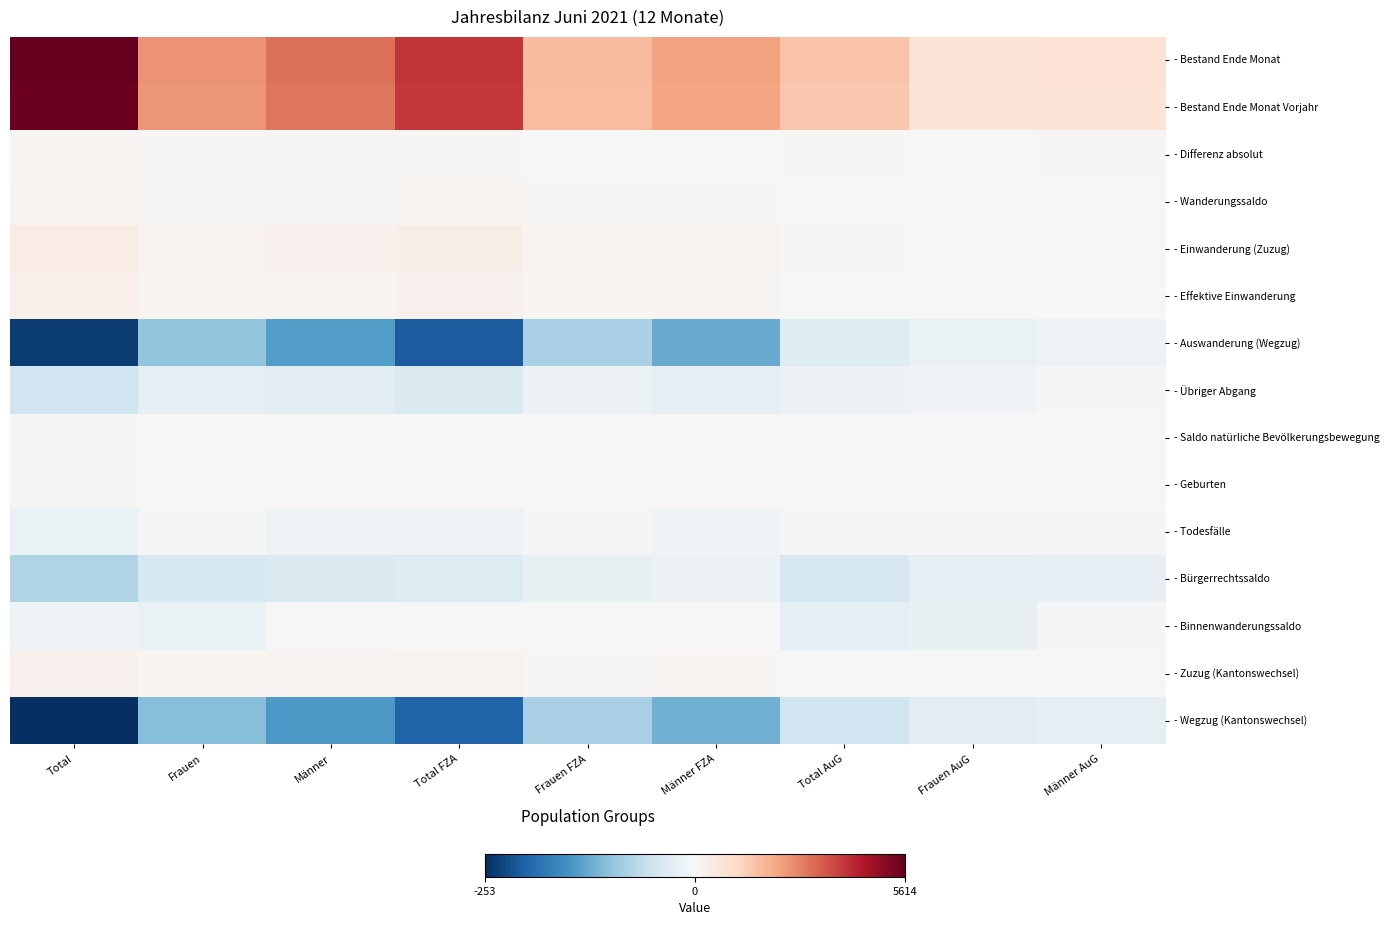

How many categories are shown in the chart?

9